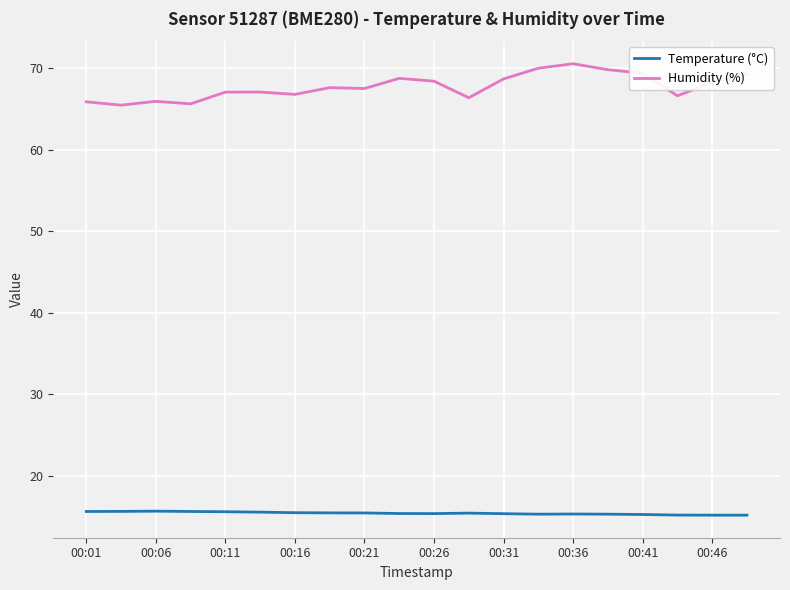

True or false: Humidity (%) and Temperature (°C) cross at least once.

False